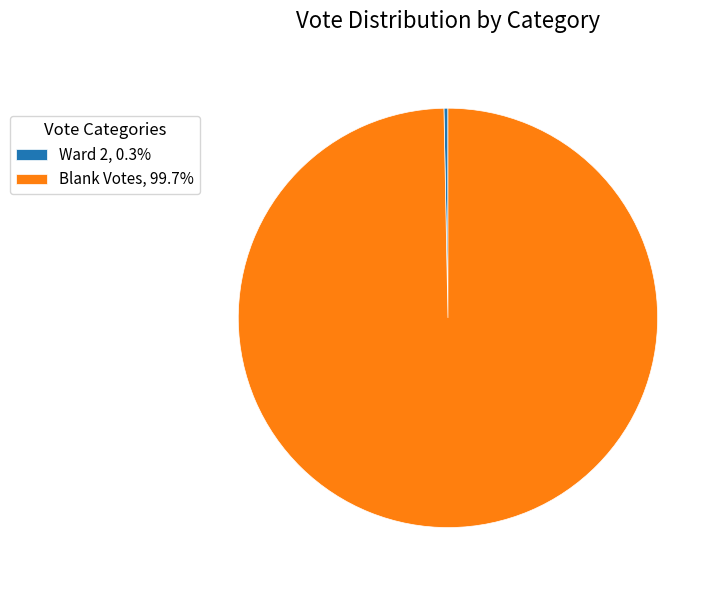

Does any single category account for the majority?

Yes